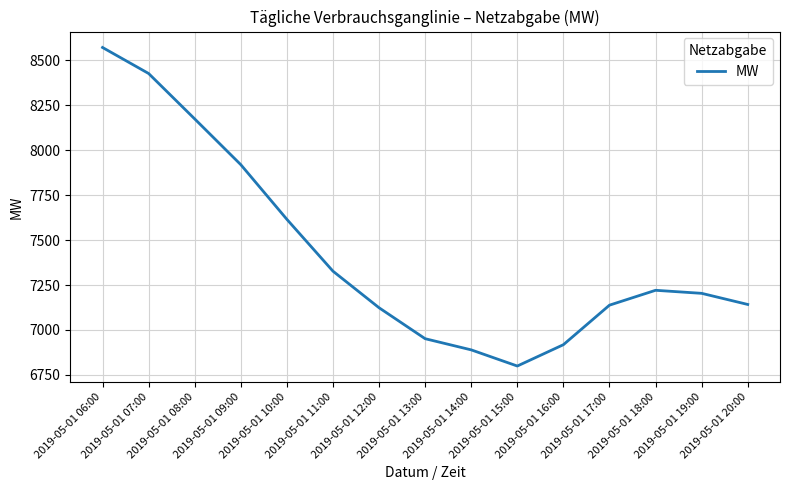

What is the difference between the maximum and minimum values?

1772.1